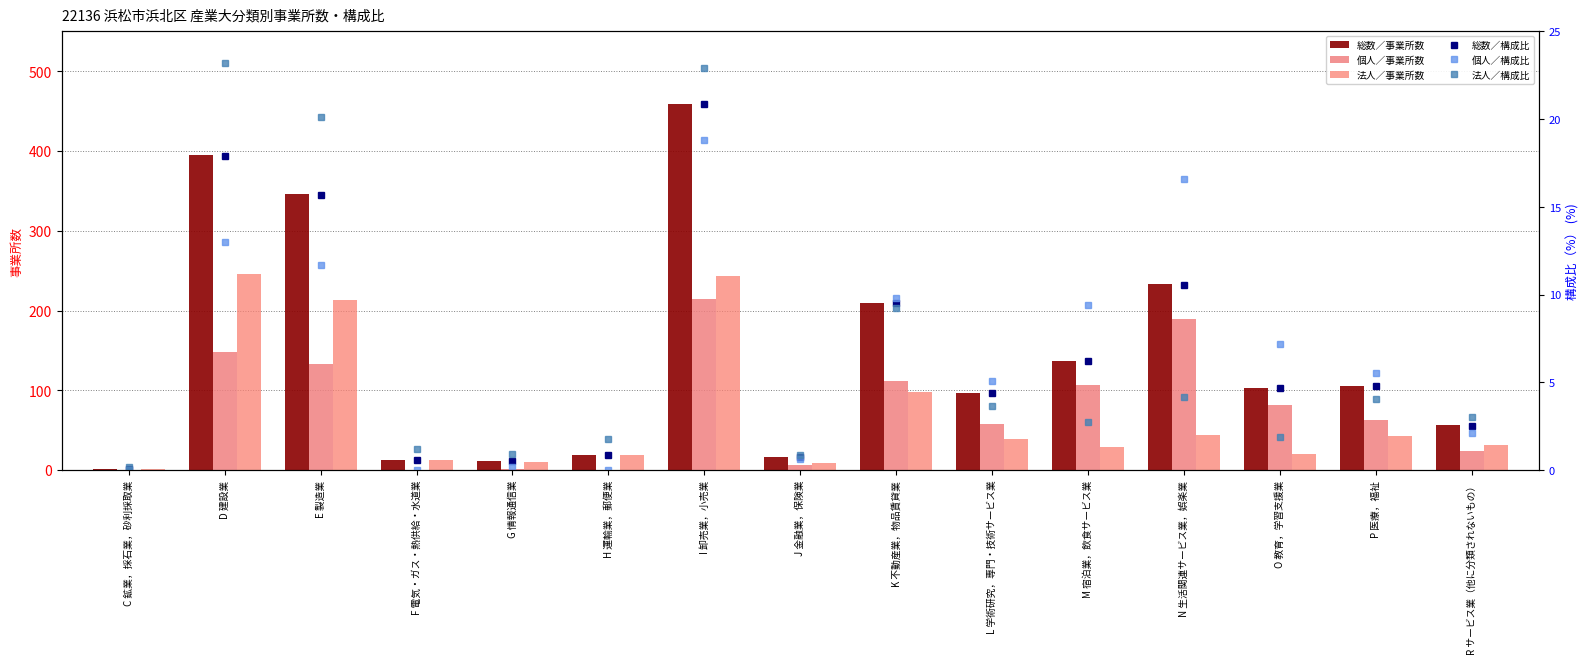

The value of 法人／事業所数 at H 運輸業，郵便業 is 19.0. True or false?

True